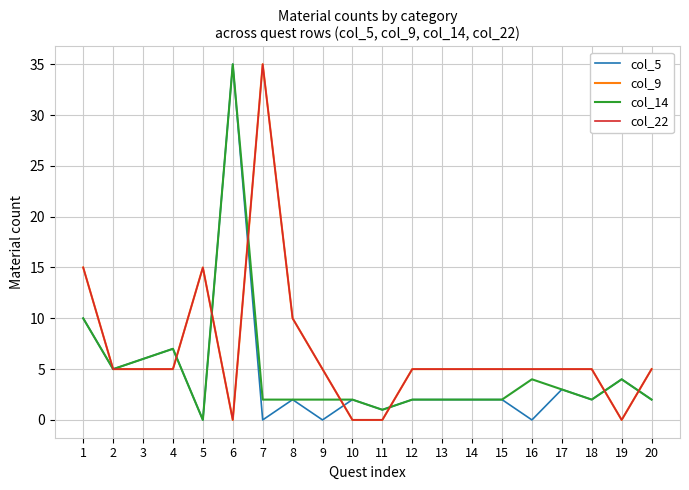

Which series changed the most between 10 and 15?

col_9